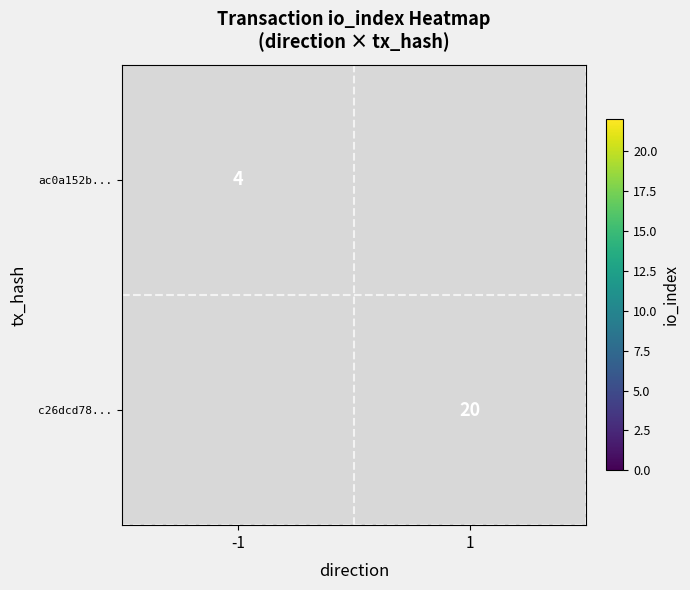

True or false: c26dcd78... has a value of 11 at 1.

False